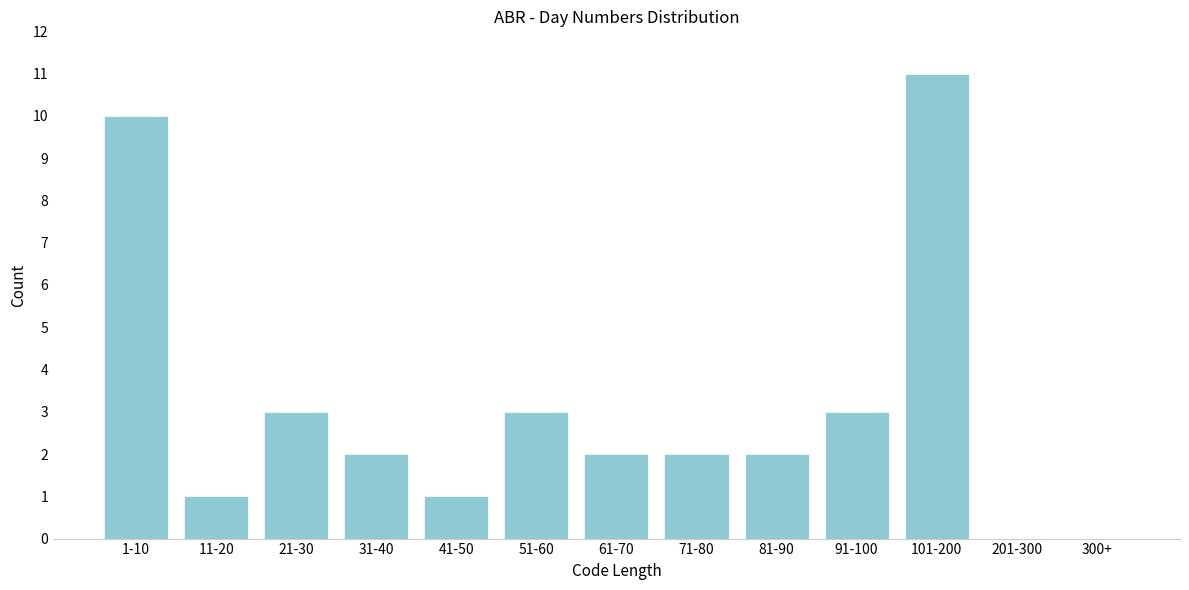

Reading left to right, what are all the values shown in this chart?

1-10=10	11-20=1	21-30=3	31-40=2	41-50=1	51-60=3	61-70=2	71-80=2	81-90=2	91-100=3	101-200=11	201-300=0	300+=0